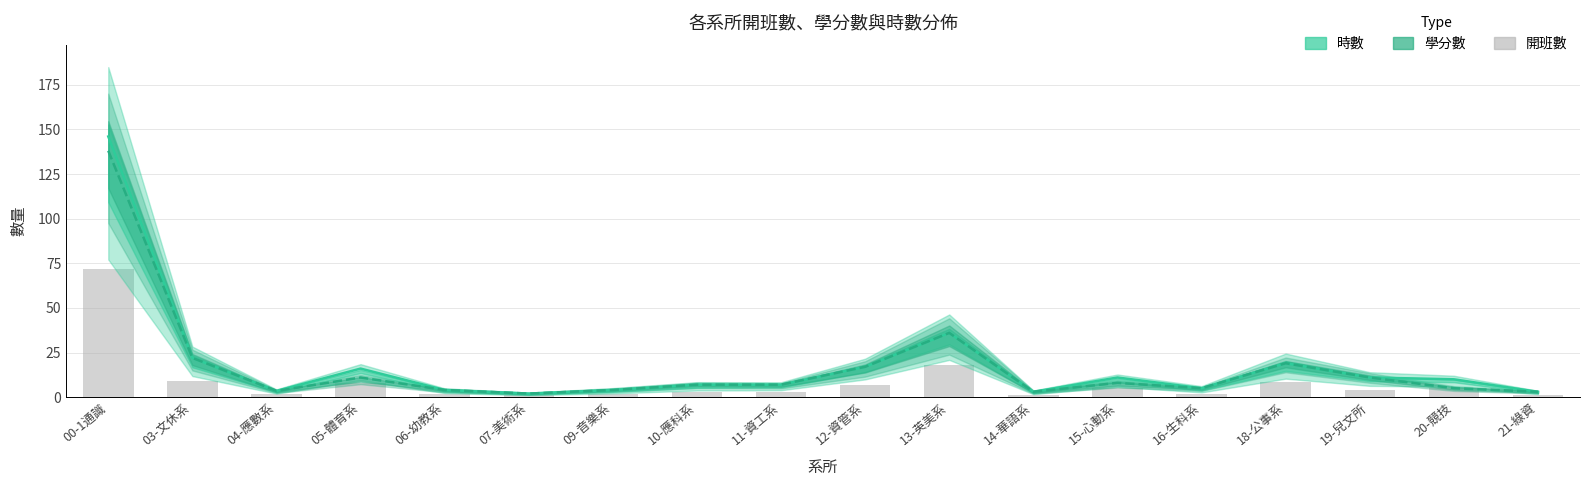

How many categories are shown in the chart?

18